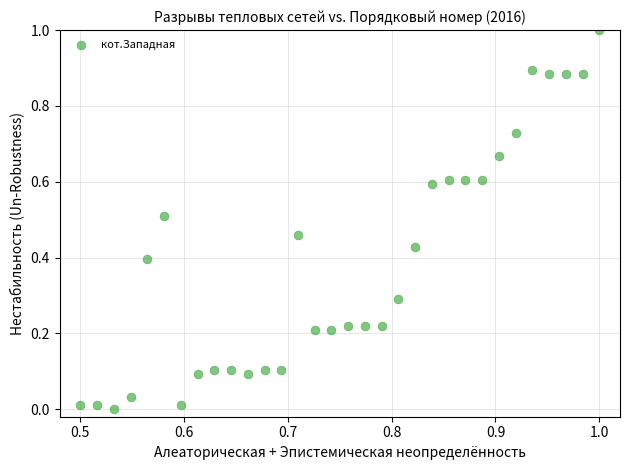

What is the range of Y values (max minus min)?

1.0